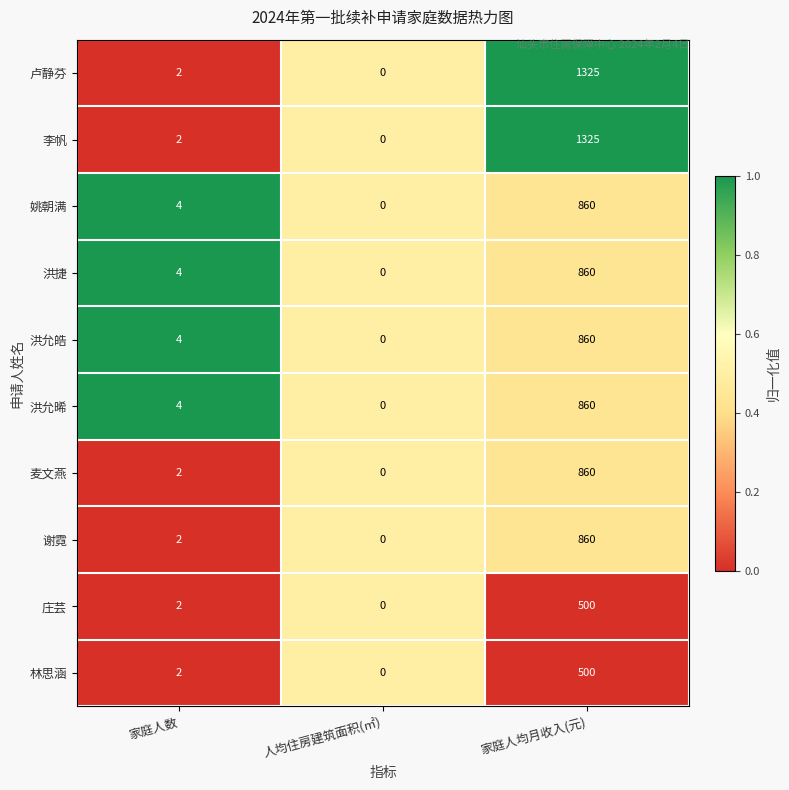

Rank the categories by 麦文燕 value from highest to lowest.

家庭人均月收入(元), 家庭人数, 人均住房建筑面积(㎡)